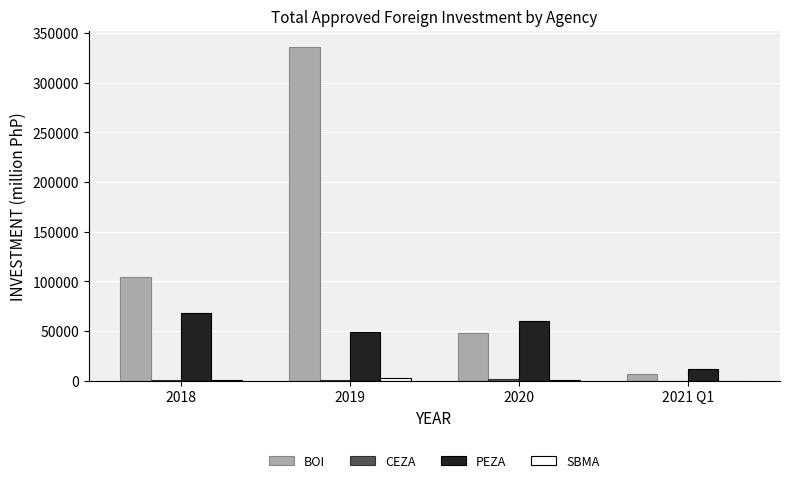

How many groups of bars are there?

4